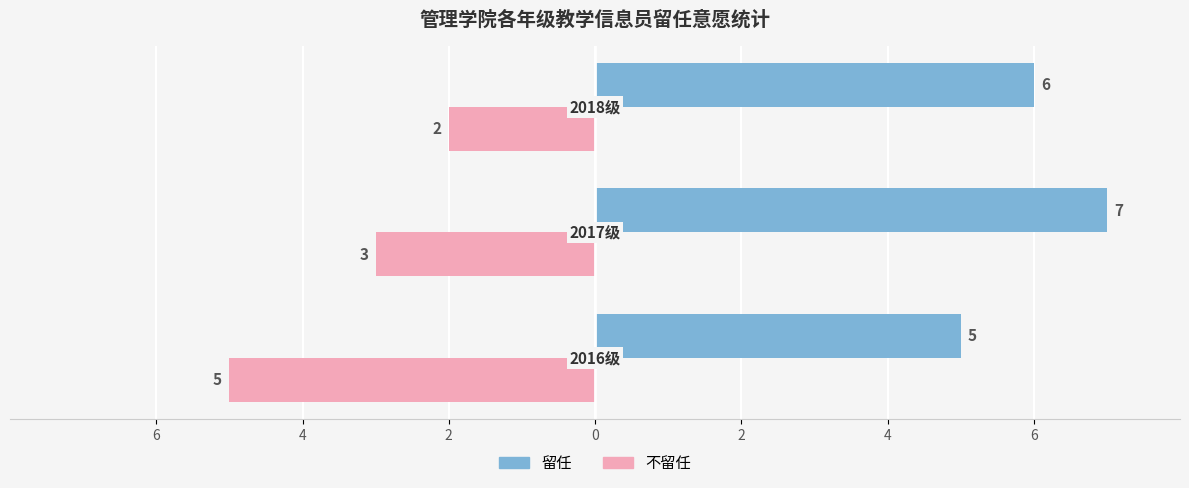

What is the value of the 不留任 bar at the 2nd from the left?

-3